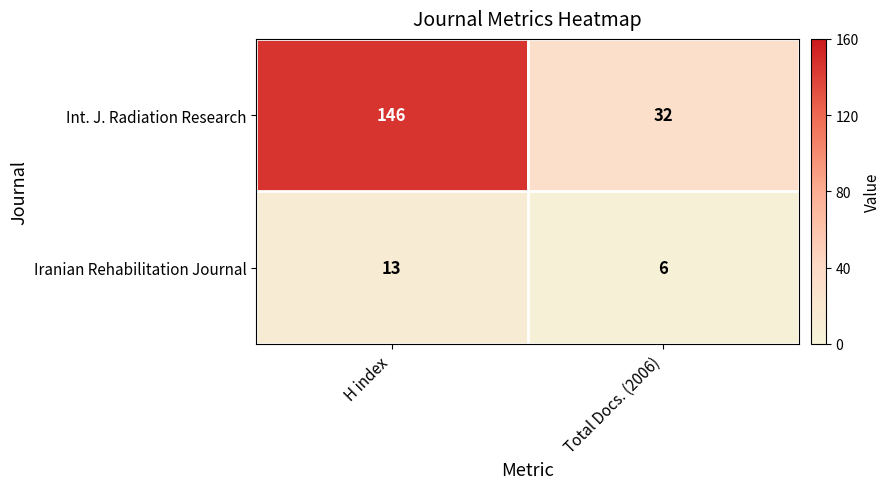

Count the number of categories in the chart.

2